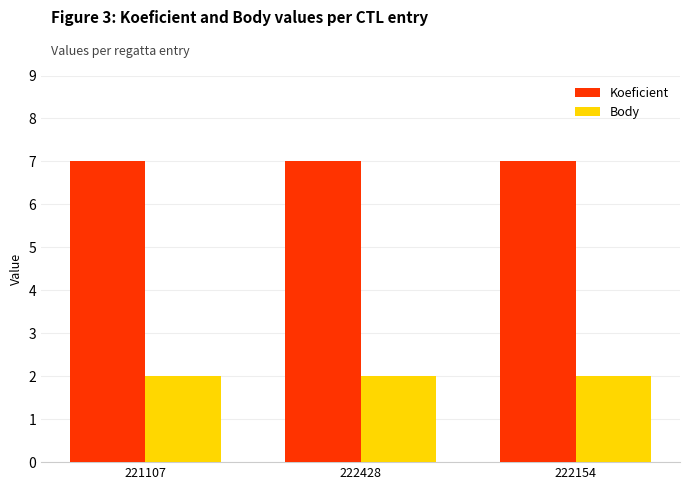

What is the sum of all Body values?

6